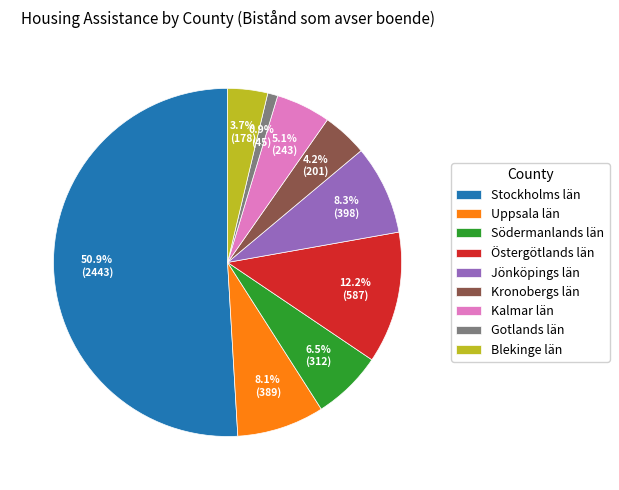

What is the majority slice?

Stockholms län